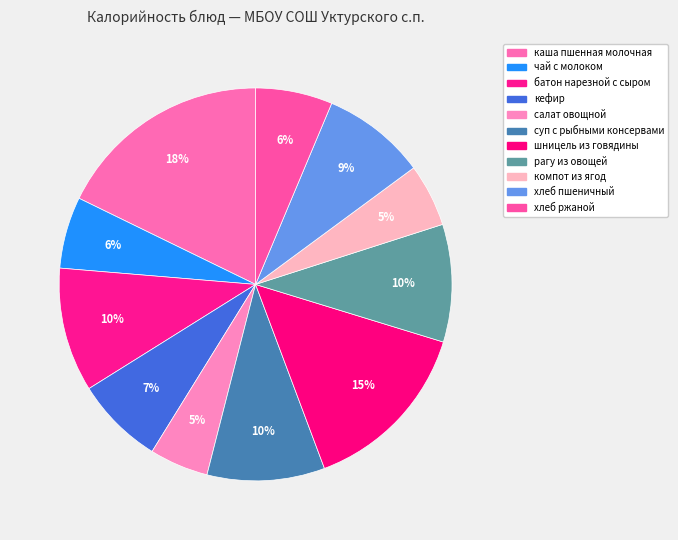

What percentage is the компот из ягод slice, to the nearest percent?

5%